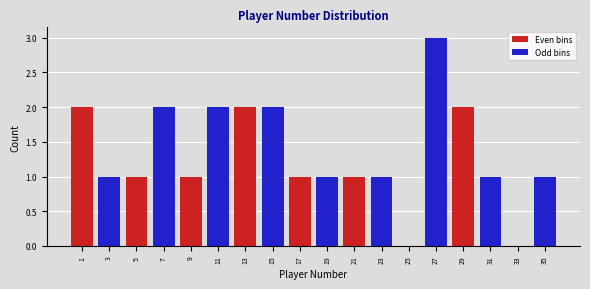

What is the sum of all Even bins values?

10